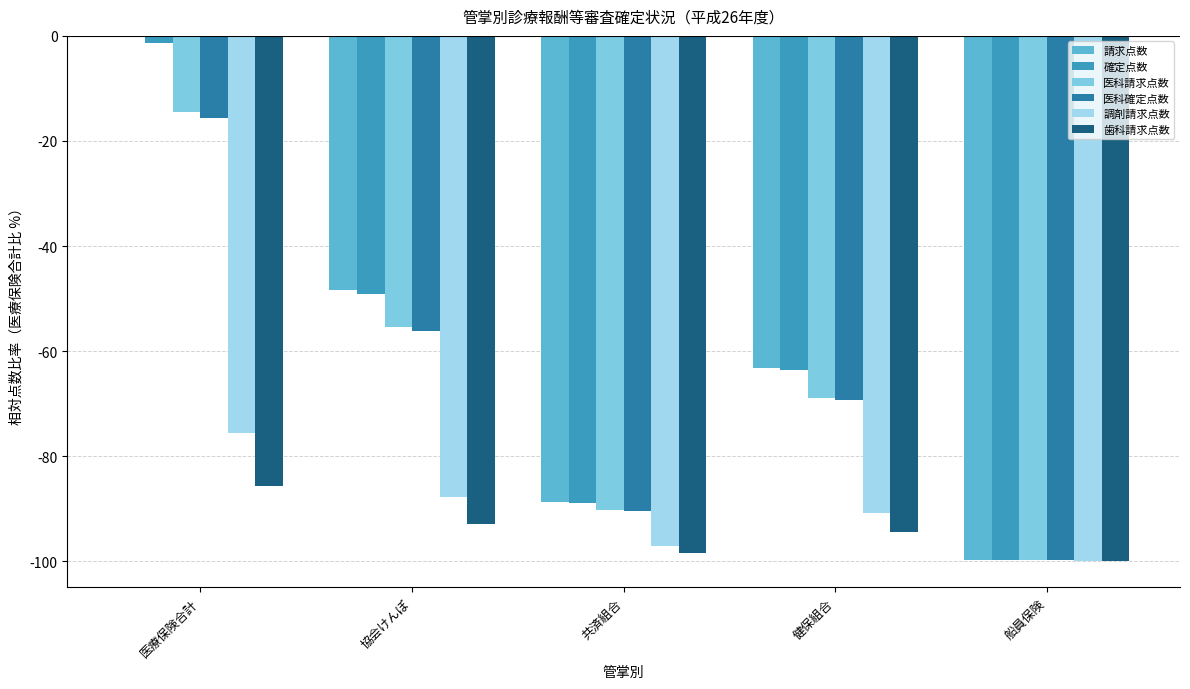

Which category has the lowest value in the 医科請求点数 series?

船員保険